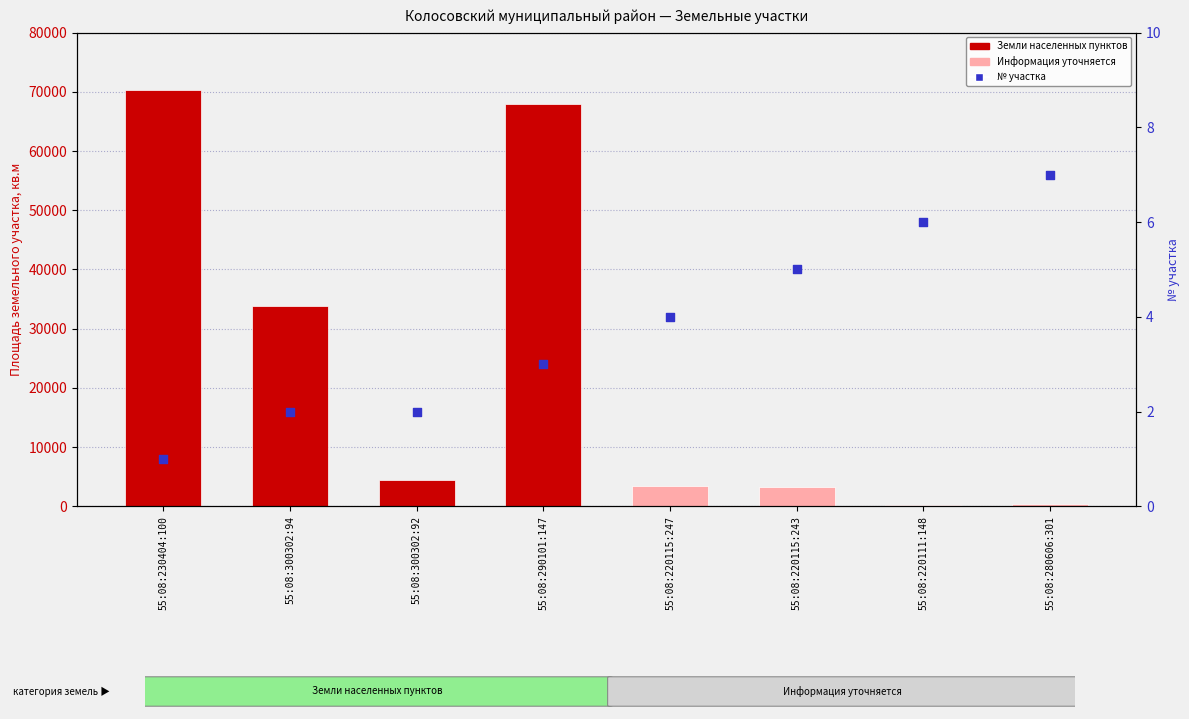

Which series reaches the maximum Y coordinate?

Площадь земельного участка, кв.м